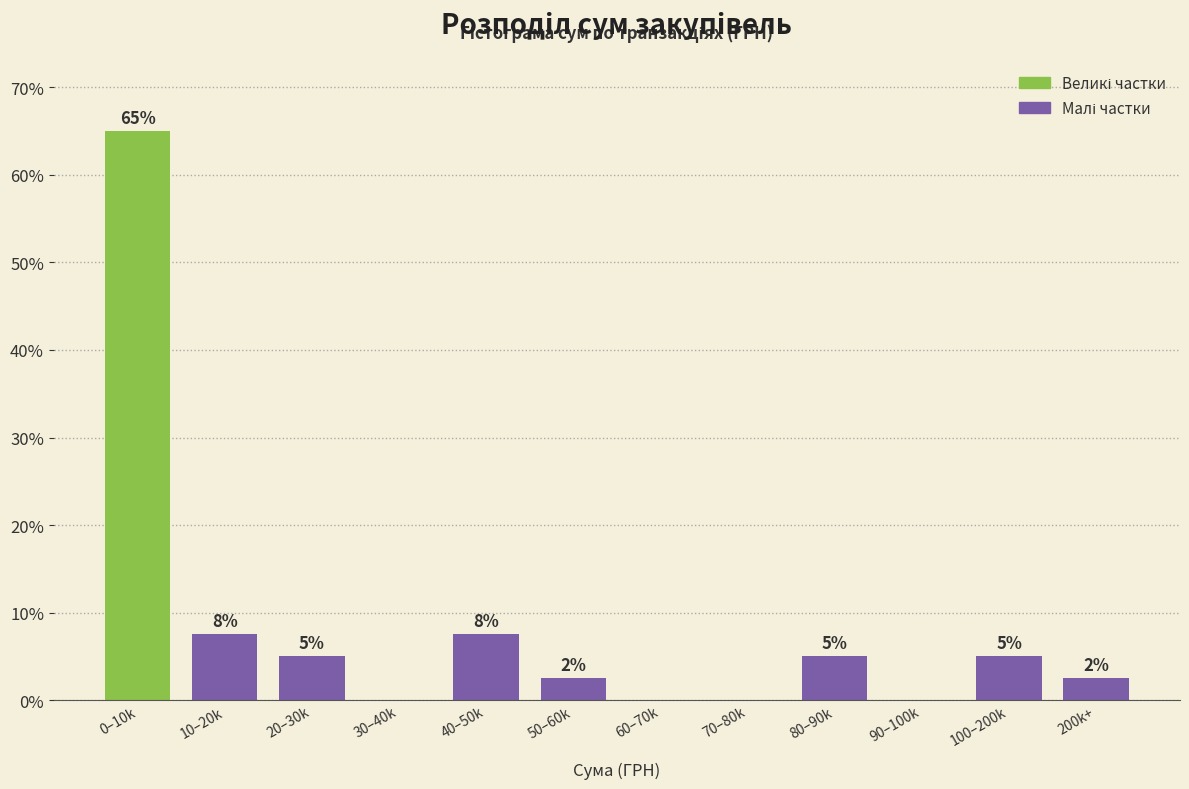

Where does the data first go above 5?

0–10k